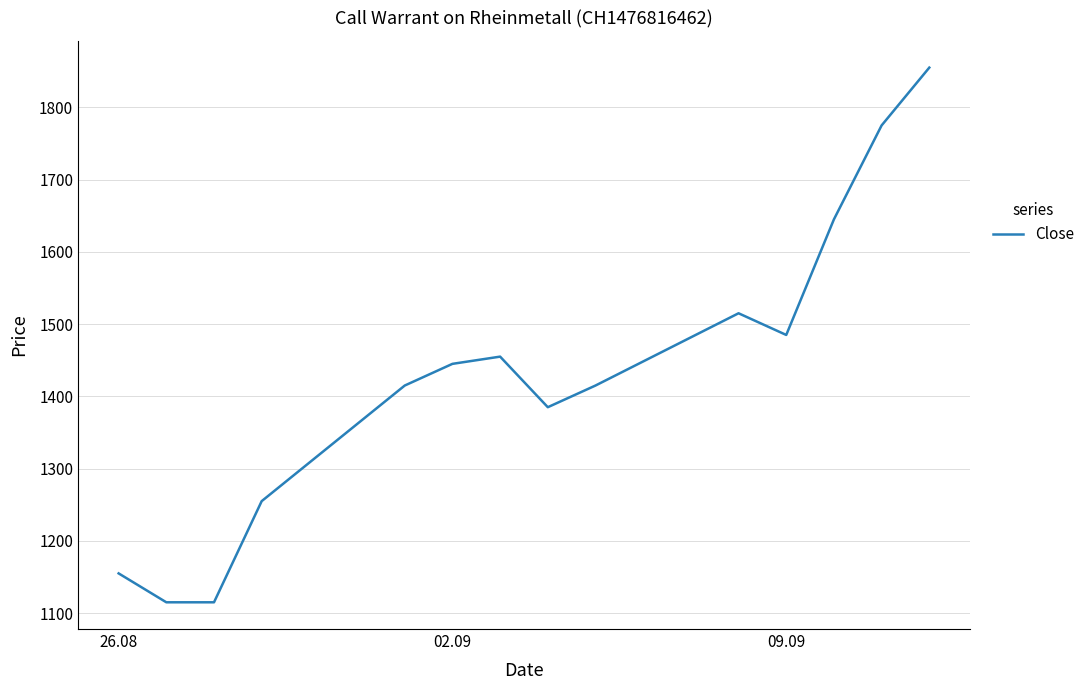

Reading left to right, what are all the values shown in this chart?

1155	1115	1115	1255	1415	1445	1455	1385	1415	1515	1485	1645	1775	1855